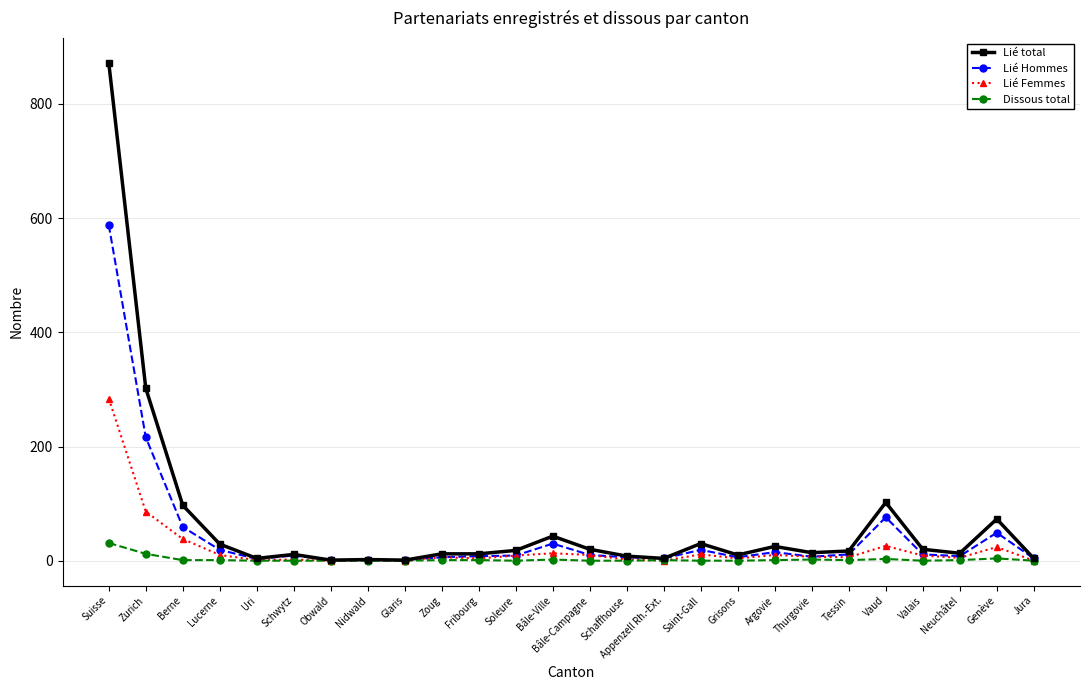

List the series in order of their peak value, highest first.

Lié total, Lié Hommes, Lié Femmes, Dissous total